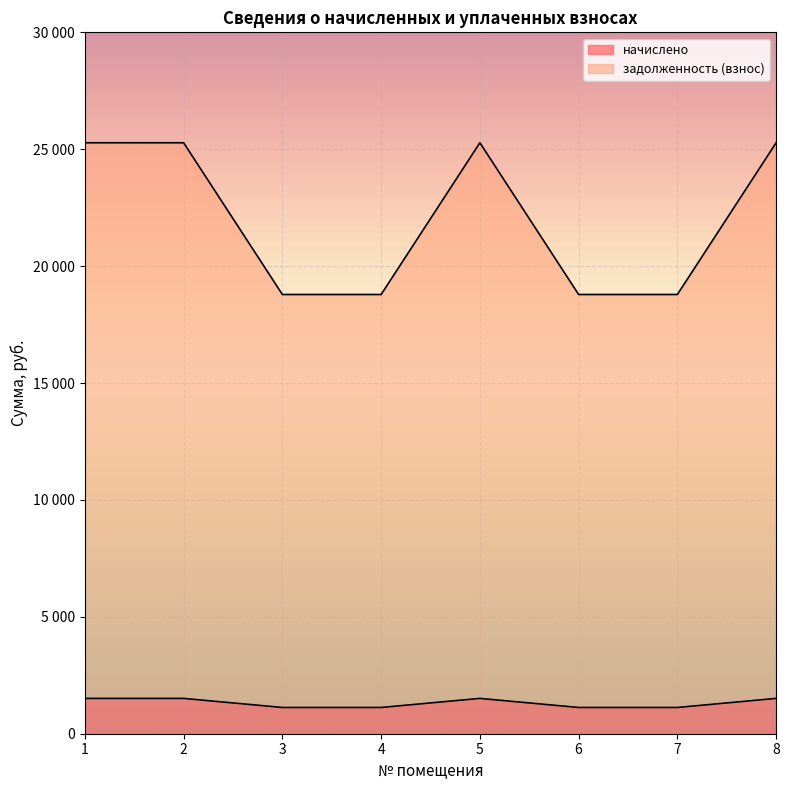

What is the sum of the задолженность (взнос) values at 3 and 6?

37573.8